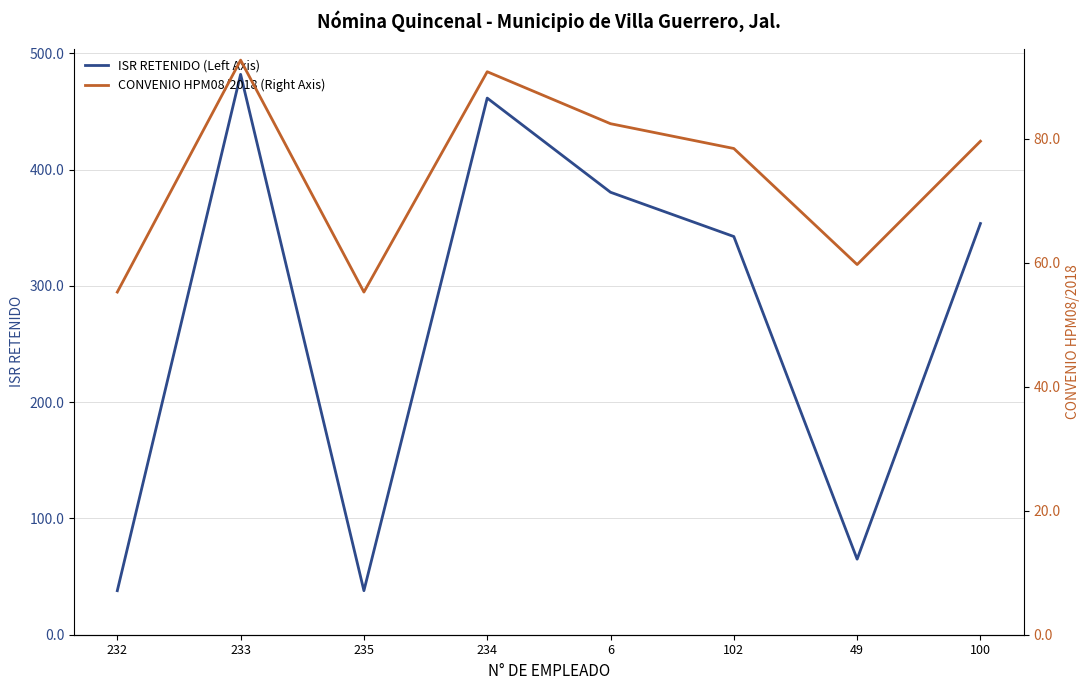

Reading right to left, transcribe all the data shown in this chart.

ISR RETENIDO (Left Axis): 100=353.7	49=65.0	102=342.5	6=380.6	234=461.6	235=37.9	233=482.0	232=37.9
CONVENIO HPM08/2018 (Right Axis): 100=79.6	49=59.7	102=78.4	6=82.4	234=90.8	235=55.2	233=92.6	232=55.2